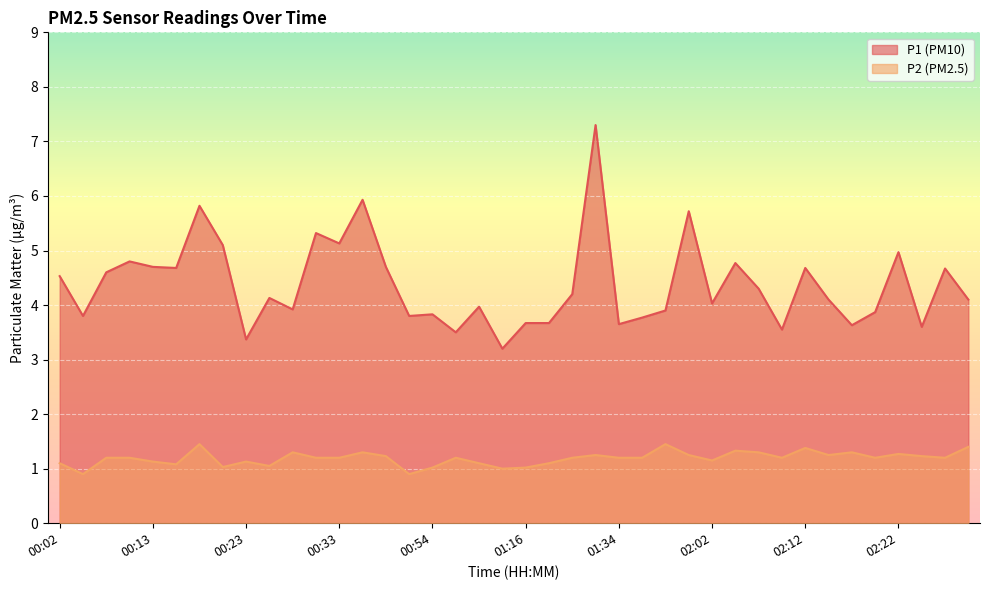

Which series has the largest total across all categories?

P1 (PM10)